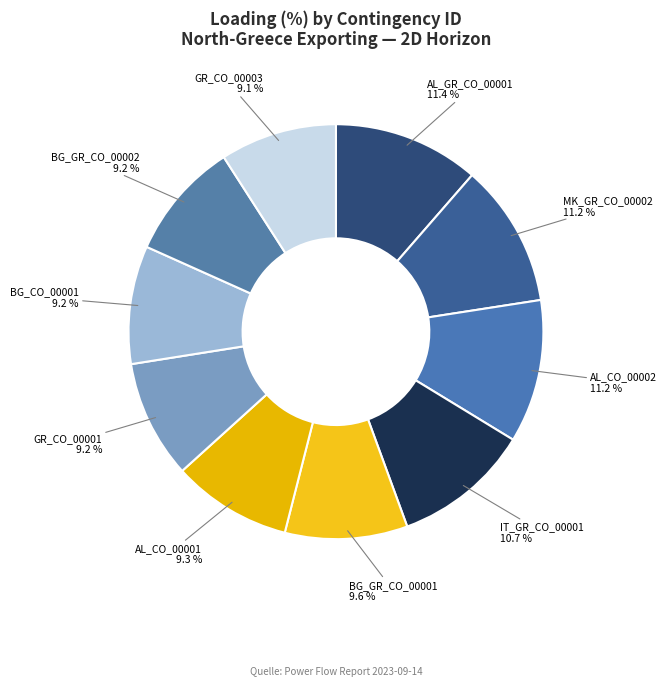

How many segments does this pie chart have?

10